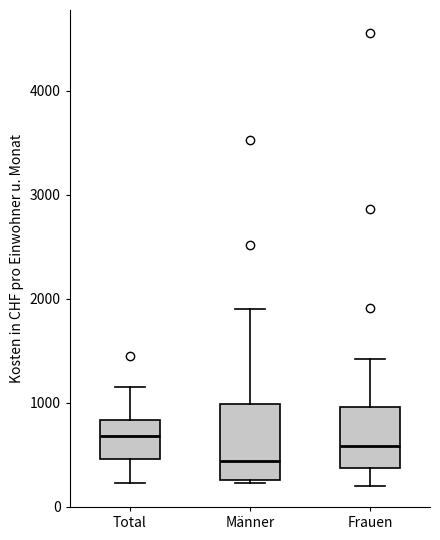

Where does the median line of the box for Männer sit on the y-axis? The values are not printed on the chart, so give them approximately, as read against the axis.

400